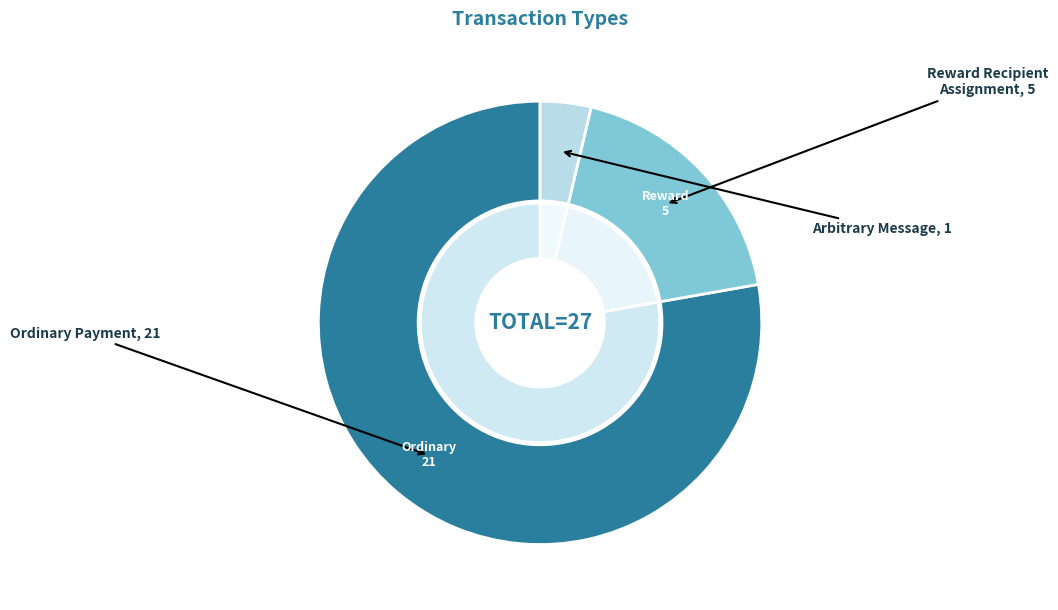

Count the number of slices in the pie.

3